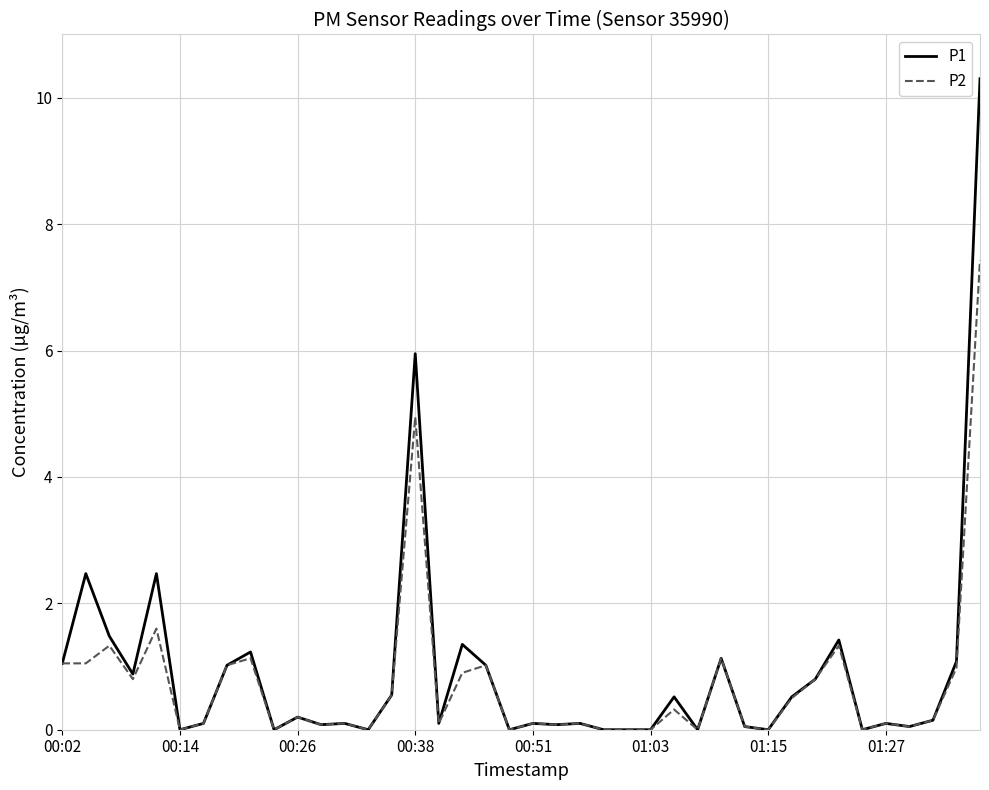

Which series has the largest range (max minus min)?

P1